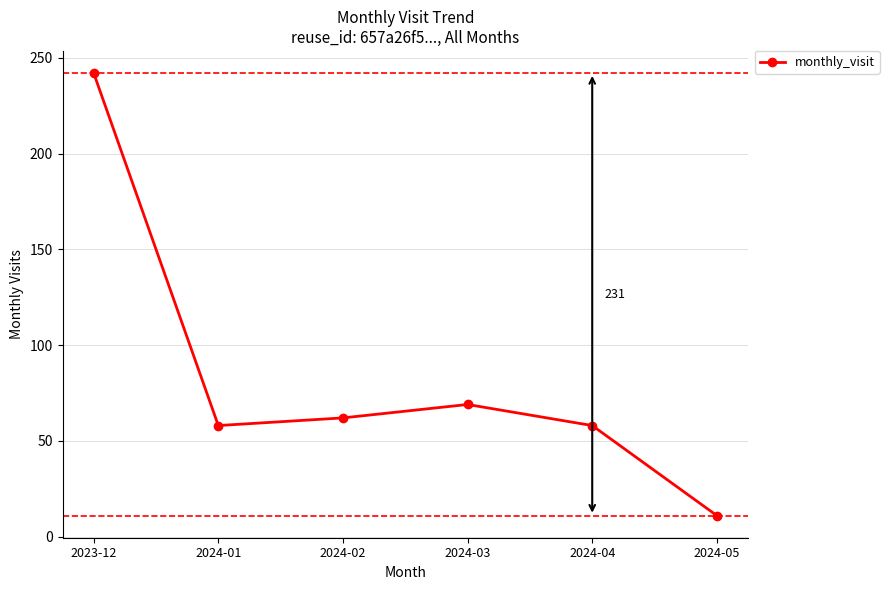

How many data points are less than 62?

3